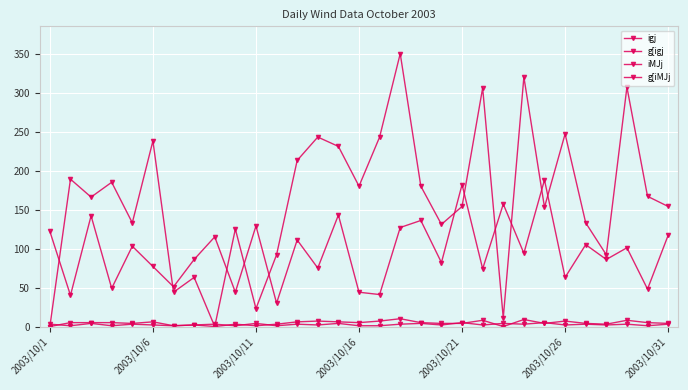

How many lines are shown in the chart?

4